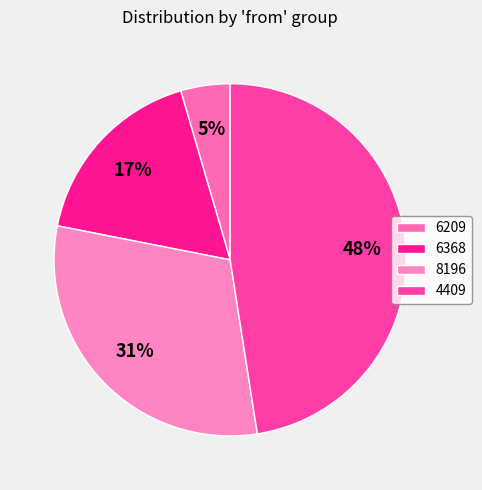

To the nearest percent, what portion does 6368 represent?

17%